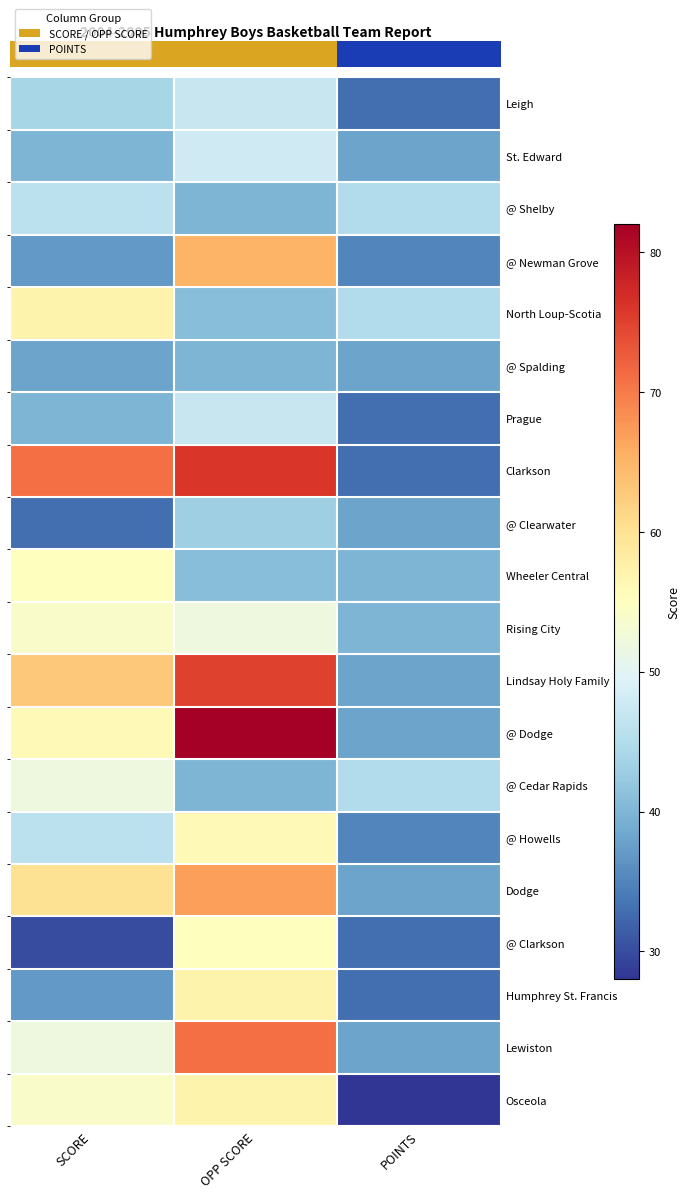

At which category is the sum across all series the highest?

OPP SCORE